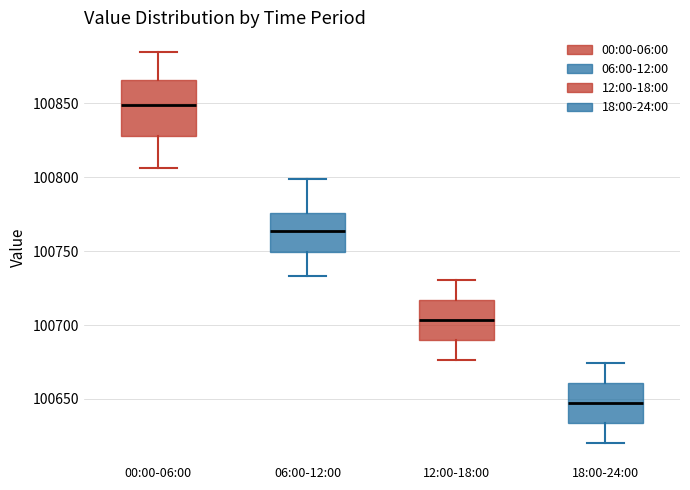

Which box's median line is the lowest?

18:00-24:00